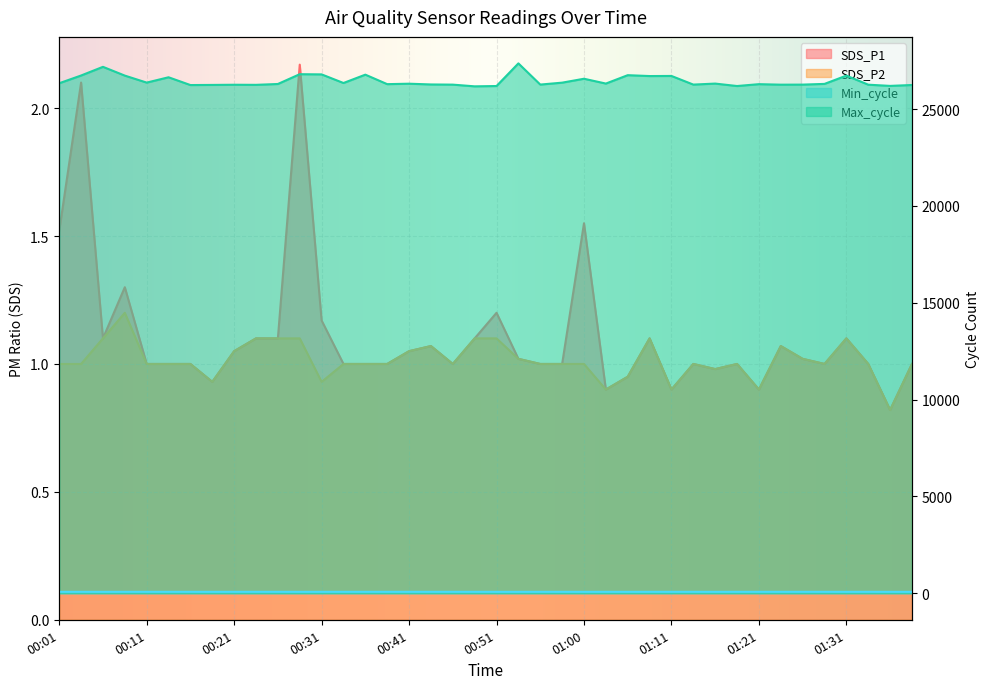

Reading left to right, transcribe all the data shown in this chart.

SDS_P1: 1.5	2.1	1.1	1.3	1.0	1.0	1.0	0.9	1.1	1.1	1.1	2.2	1.2	1.0	1.0	1.0	1.1	1.1	1.0	1.1	1.2	1.0	1.0	1.0	1.6	0.9	0.9	1.1	0.9	1.0	1.0	1.0	0.9	1.1	1.0	1.0	1.1	1.0	0.8	1.0
SDS_P2: 1.0	1.0	1.1	1.2	1.0	1.0	1.0	0.9	1.1	1.1	1.1	1.1	0.9	1.0	1.0	1.0	1.1	1.1	1.0	1.1	1.1	1.0	1.0	1.0	1.0	0.9	0.9	1.1	0.9	1.0	1.0	1.0	0.9	1.1	1.0	1.0	1.1	1.0	0.8	1.0
Min_cycle: 75.0	76.0	75.0	76.0	76.0	76.0	76.0	75.0	76.0	76.0	76.0	75.0	76.0	76.0	76.0	76.0	76.0	76.0	76.0	76.0	75.0	75.0	76.0	76.0	75.0	76.0	75.0	76.0	76.0	76.0	75.0	76.0	76.0	76.0	76.0	76.0	75.0	76.0	75.0	75.0
Max_cycle: 26335.0	26734.0	27182.0	26729.0	26368.0	26643.0	26241.0	26248.0	26257.0	26252.0	26296.0	26802.0	26792.0	26347.0	26778.0	26288.0	26311.0	26272.0	26263.0	26175.0	26191.0	27360.0	26266.0	26365.0	26567.0	26318.0	26751.0	26706.0	26711.0	26265.0	26317.0	26191.0	26287.0	26261.0	26264.0	26301.0	26728.0	26260.0	26198.0	26244.0